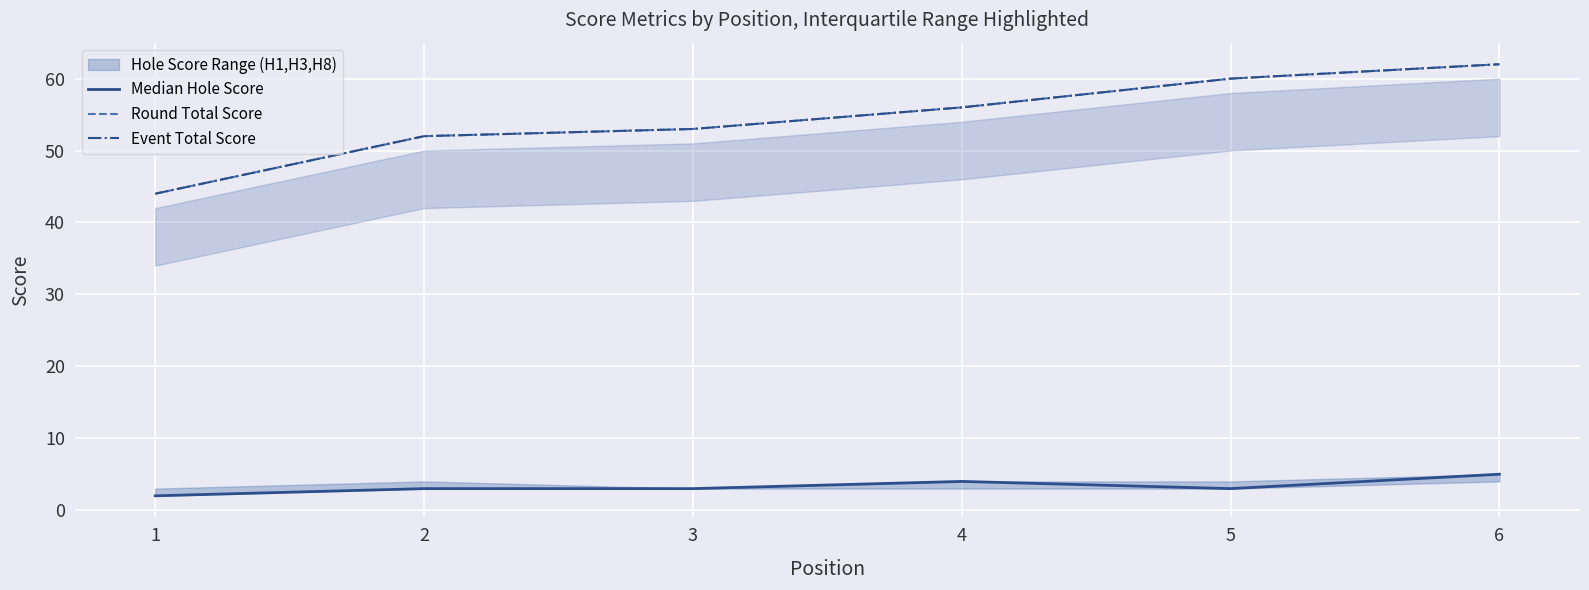

What is the highest value of the Event Total Score series?

62